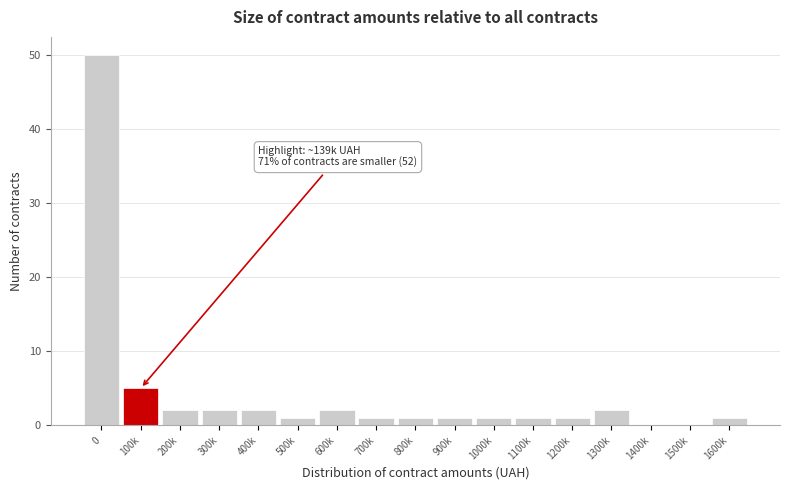

Reading left to right, what are all the values shown in this chart?

0=50	100k=5	200k=2	300k=2	400k=2	500k=1	600k=2	700k=1	800k=1	900k=1	1000k=1	1100k=1	1200k=1	1300k=2	1400k=0	1500k=0	1600k=1